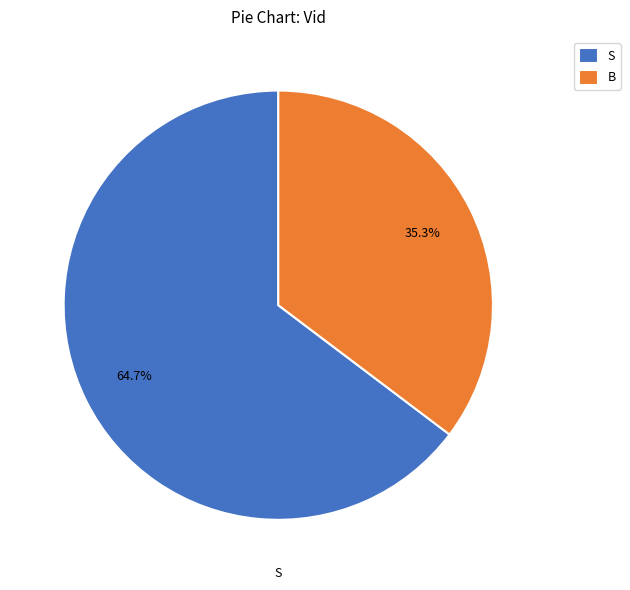

Which has a higher value, B or S?

S